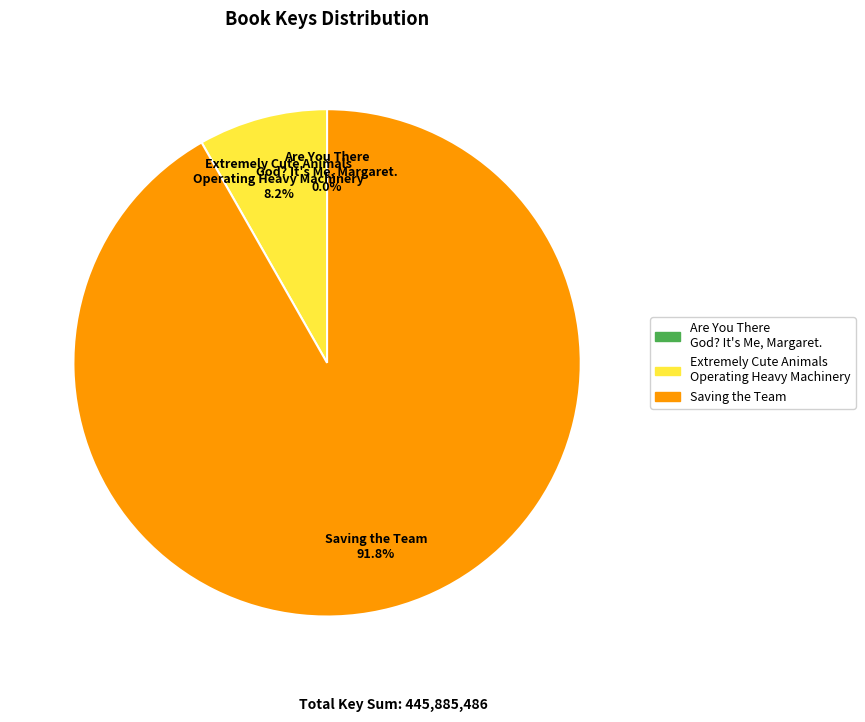

Which category accounts for the majority?

Saving the Team